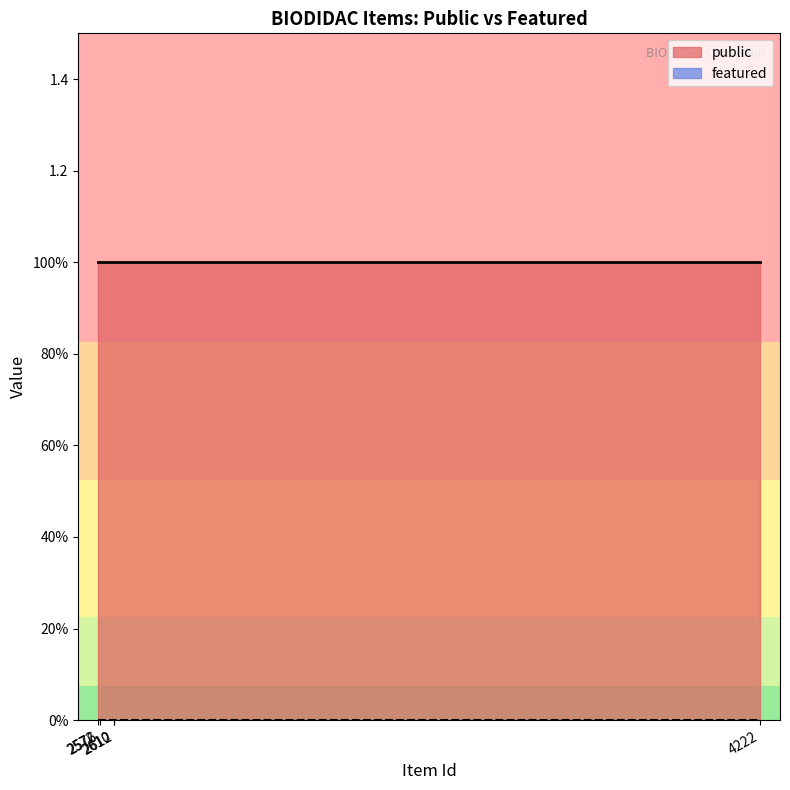

Rank the categories by public value from lowest to highest.

2572, 2576, 2610, 2612, 4222